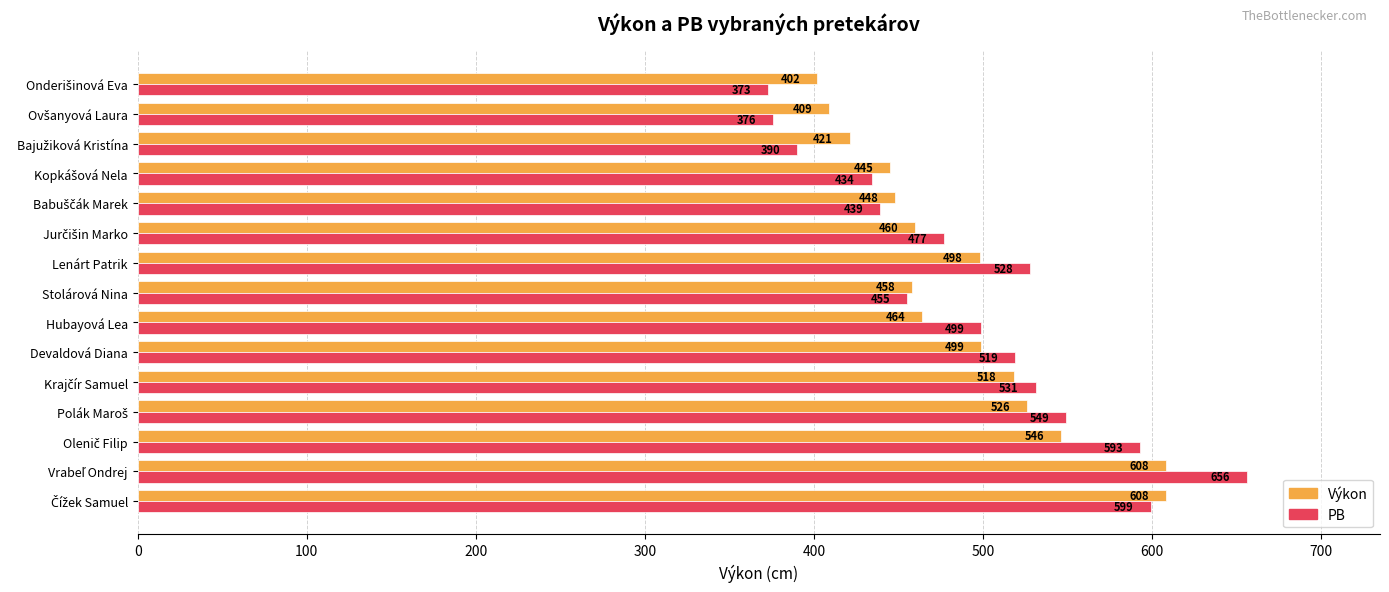

Count the number of data series in this chart.

2